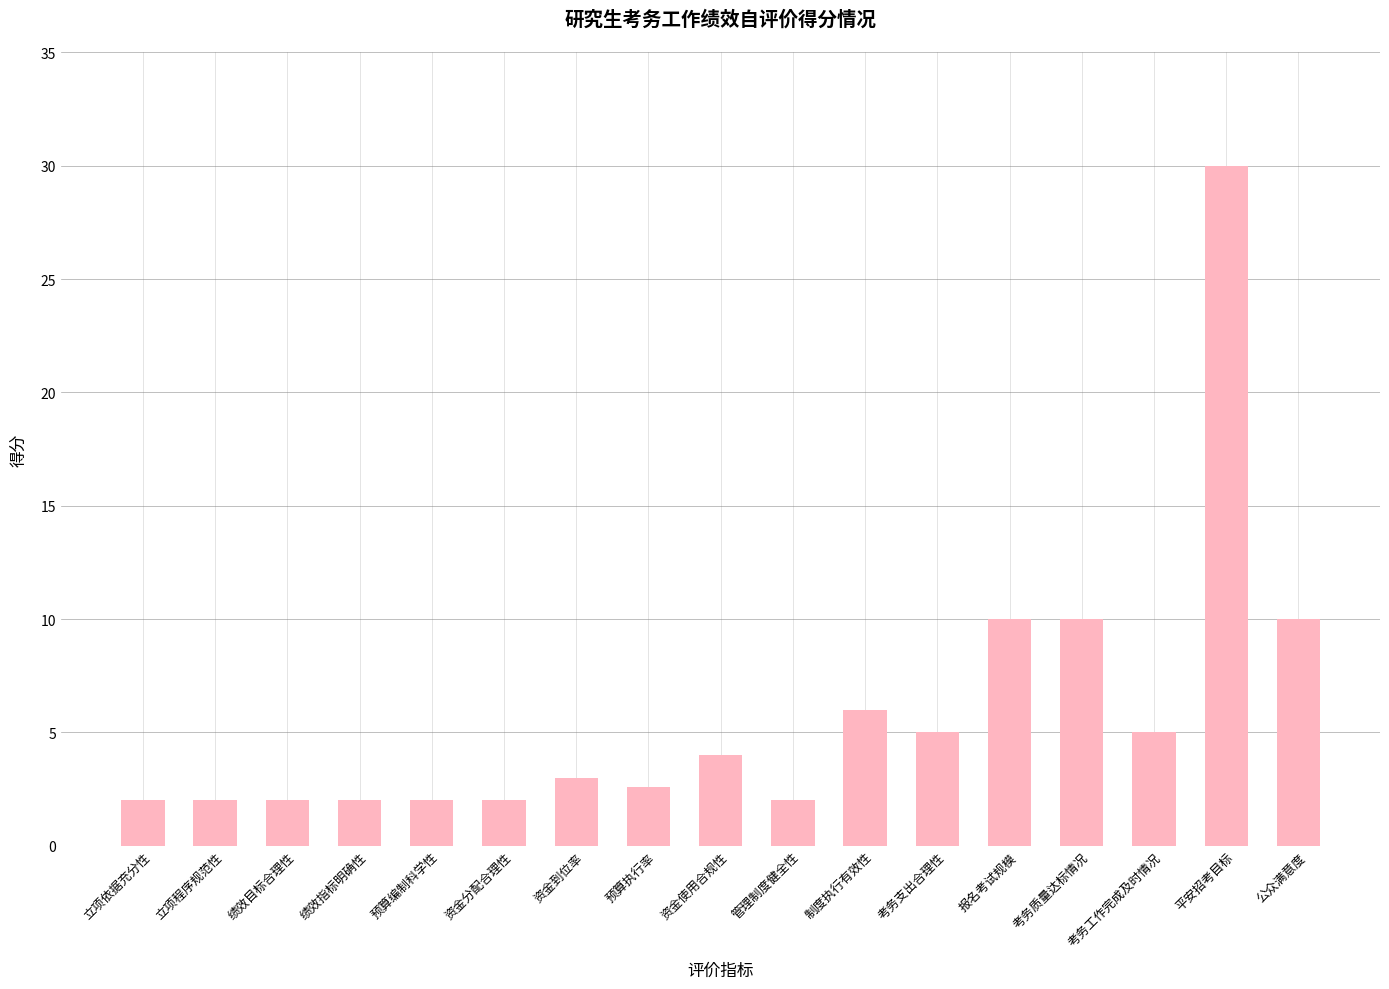

What is the difference between the maximum and minimum values?

28.0